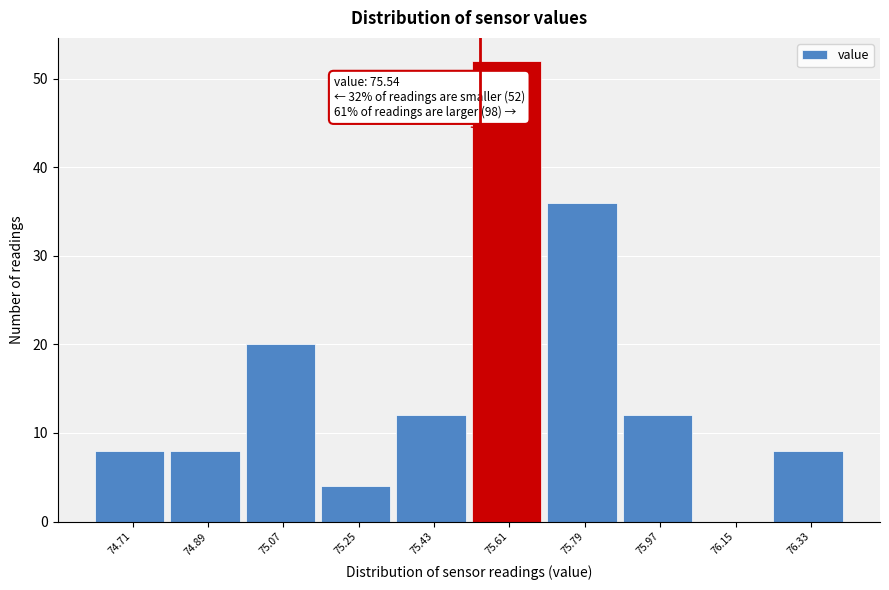

Which range on the x-axis has the tallest bar?

75.52 to 75.70